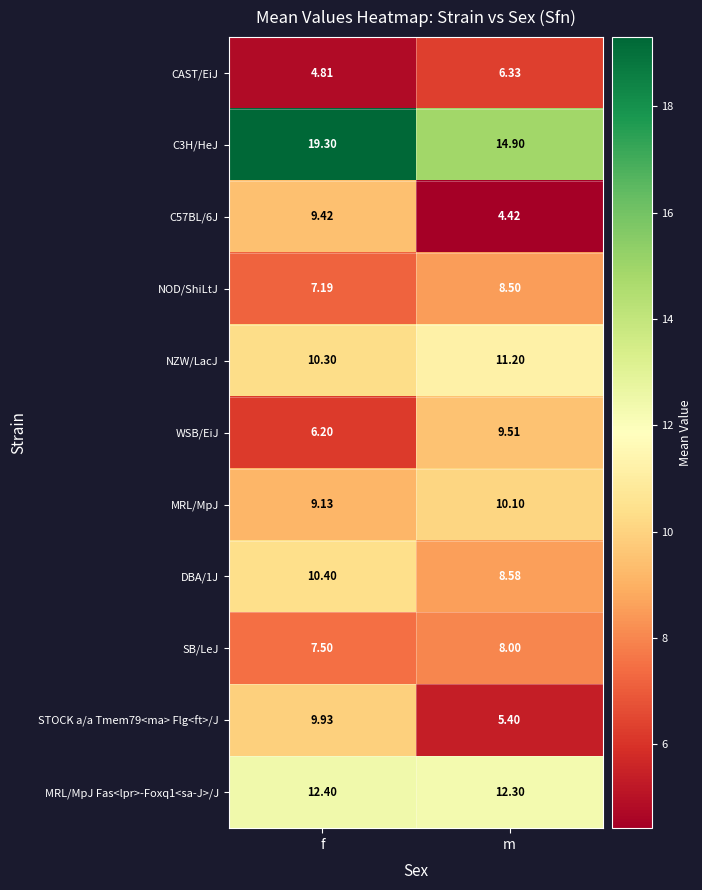

At which label is DBA/1J closest to 9?

m